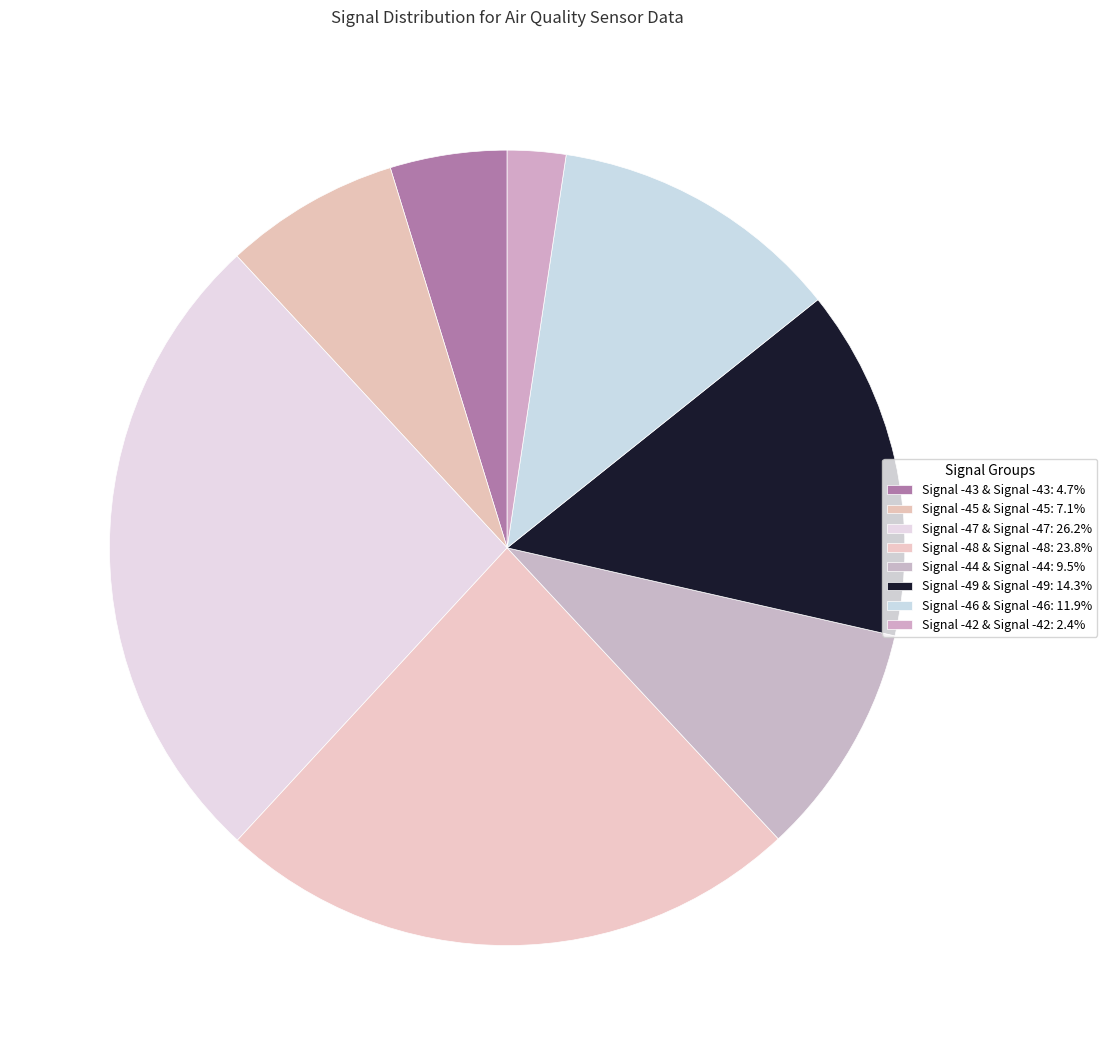

To the nearest percent, what is the difference between the Signal -46 and Signal -48 slice percentages?

12%